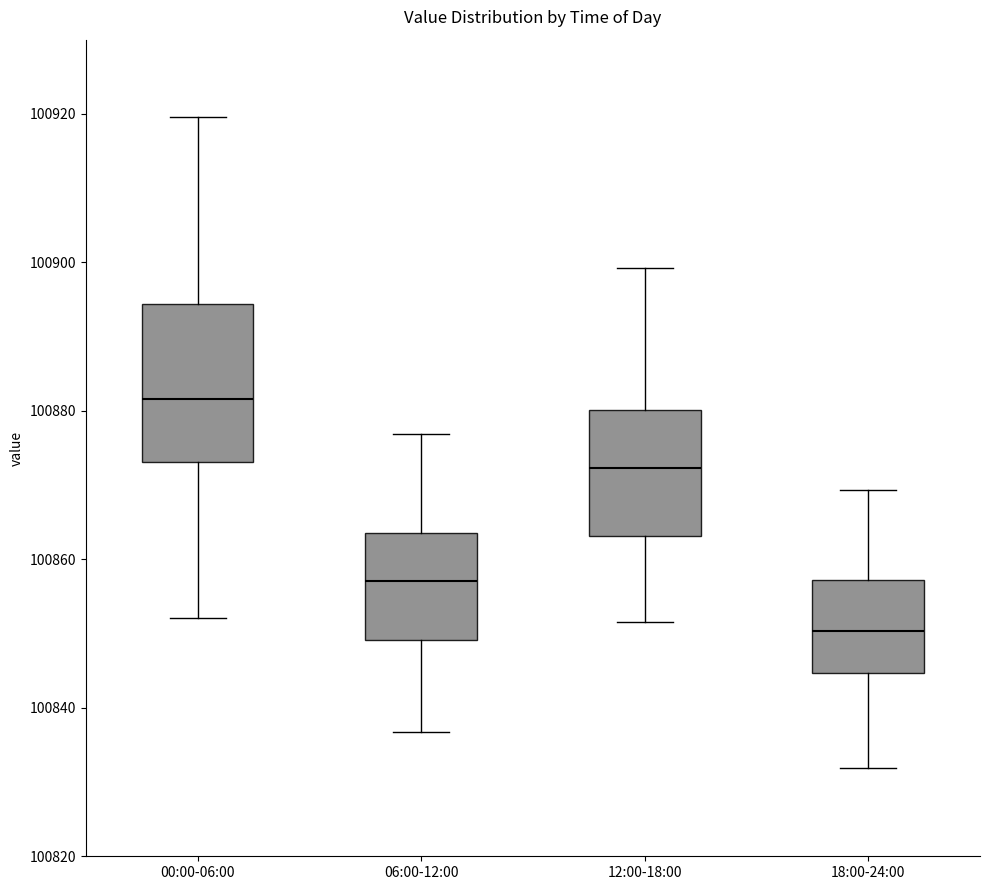

Reading left to right, read every box against the y-axis: the position of its median line, the range the box covers, and the ends of its whiskers. The values are not printed on the chart, so give them approximately, as read against the axis.

00:00-06:00: median 100882, box 100874 to 100894, whiskers 100852 to 100920
06:00-12:00: median 100858, box 100850 to 100864, whiskers 100836 to 100876
12:00-18:00: median 100872, box 100864 to 100880, whiskers 100852 to 100900
18:00-24:00: median 100850, box 100844 to 100858, whiskers 100832 to 100870